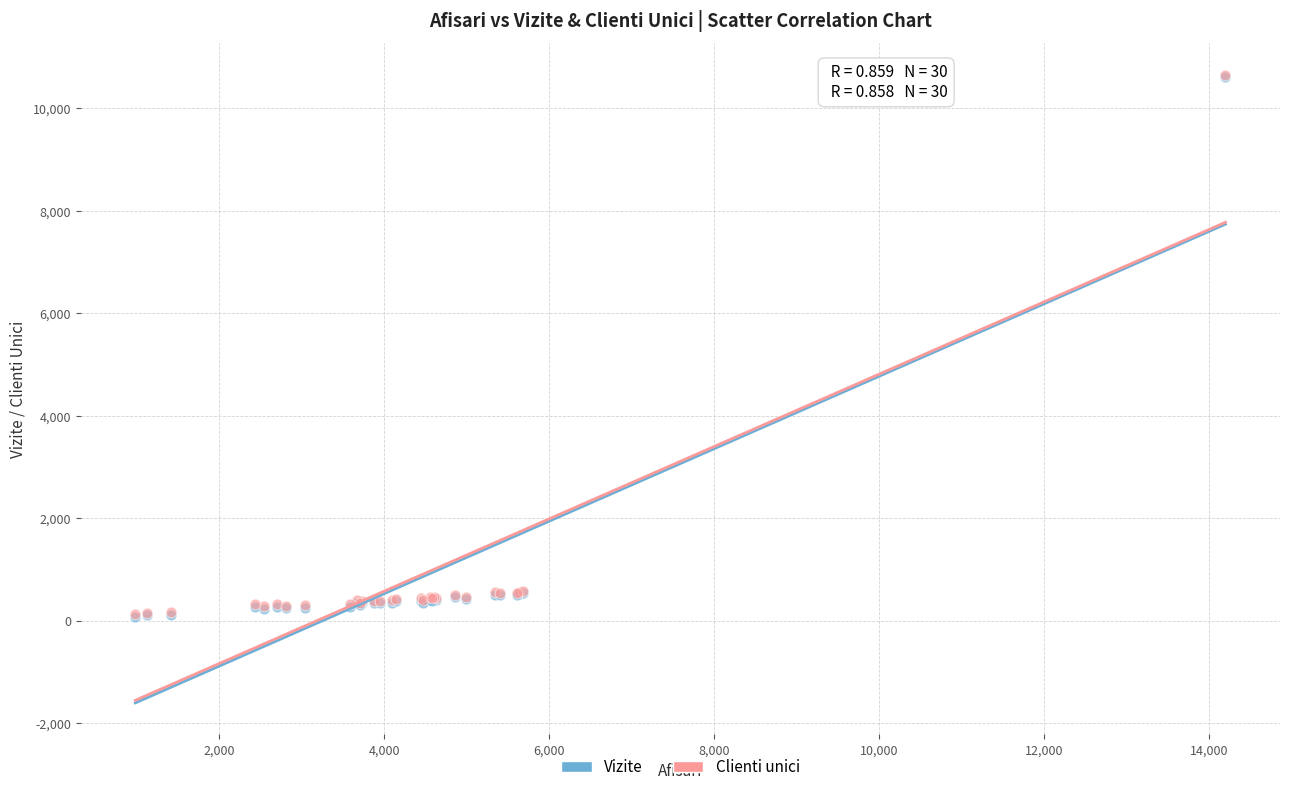

Which series has the widest spread of Y values?

Vizite